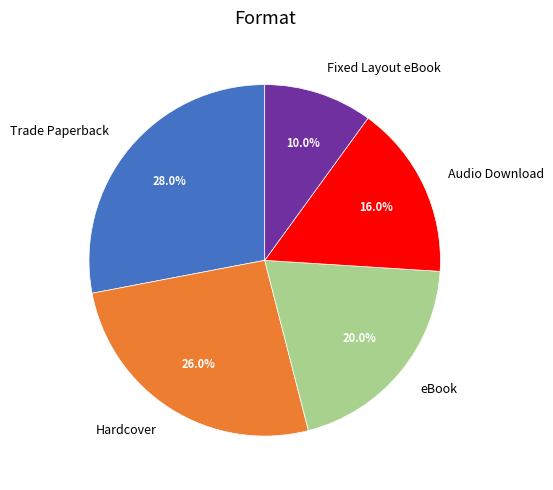

Which has a higher value, eBook or Hardcover?

Hardcover